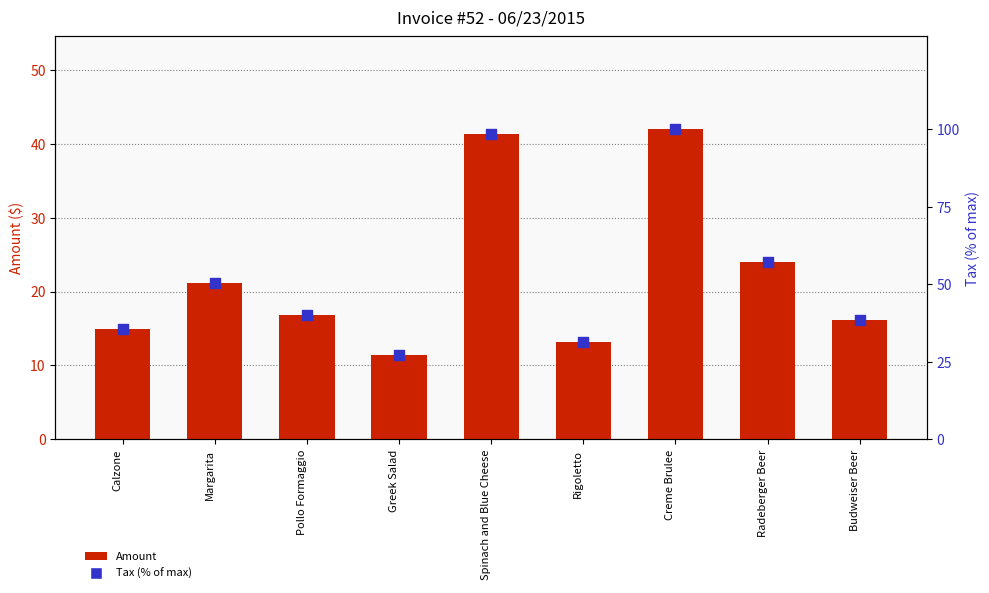

What are all the series names shown in the legend?

Amount, Tax (% of max)